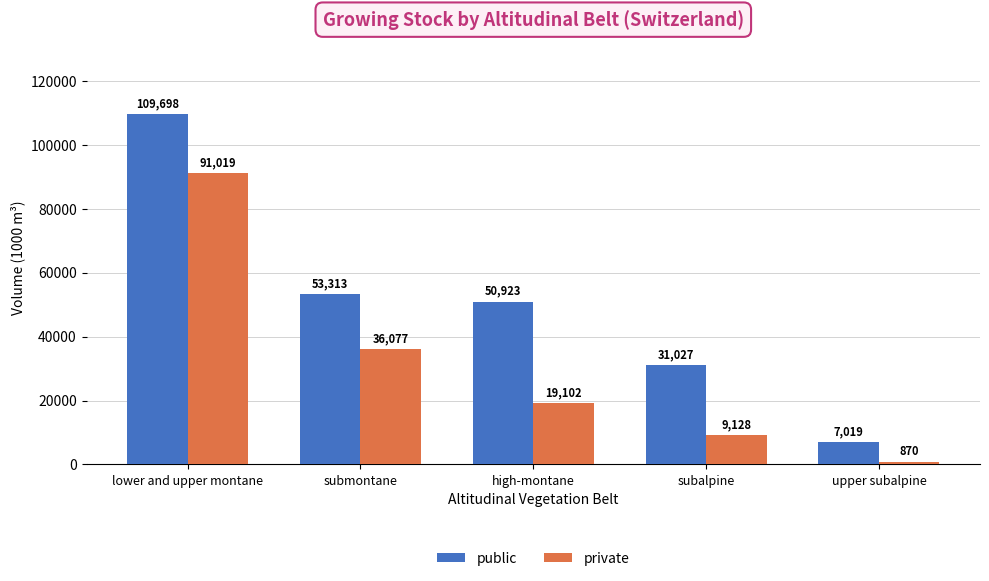

What is the label of the 1st bar from the right?

upper subalpine